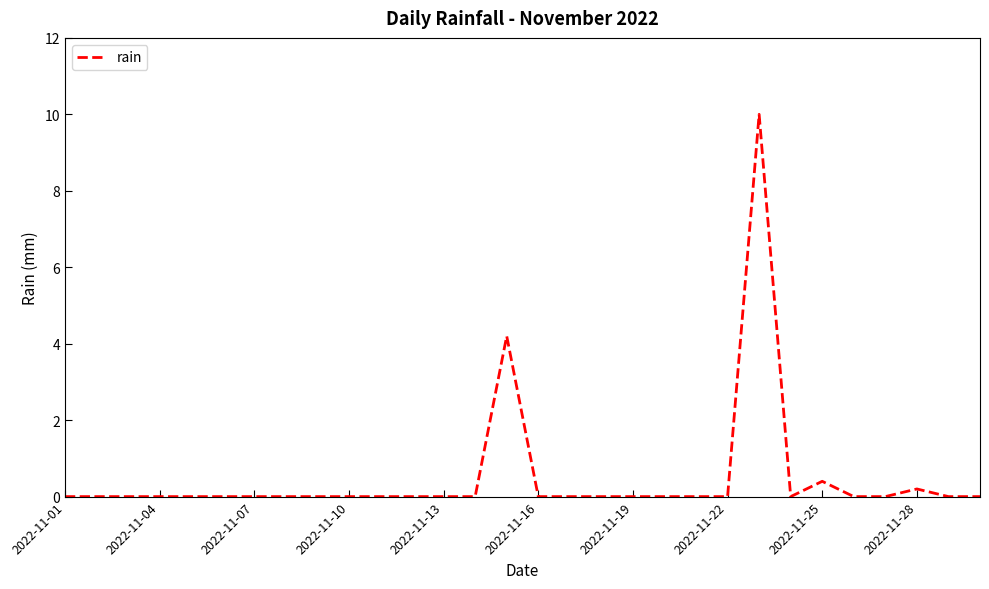

What is the difference between the maximum and minimum values?

10.0